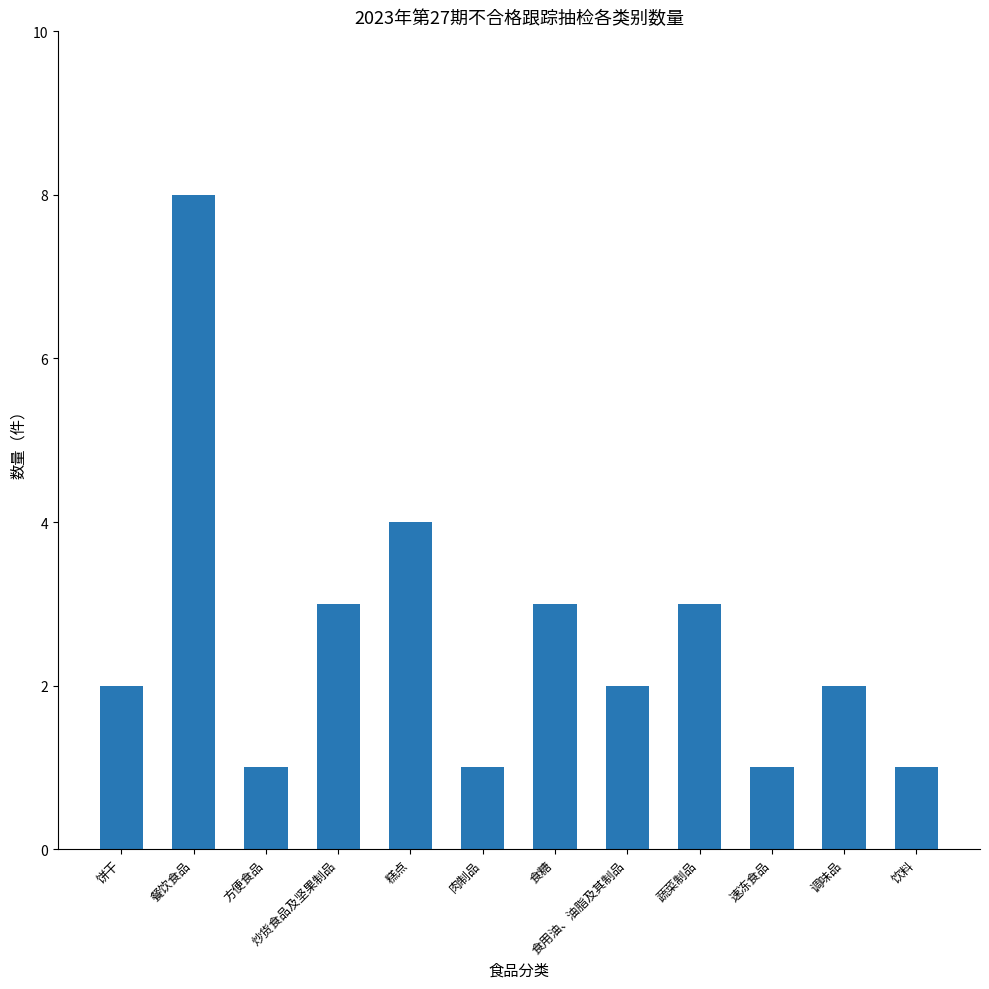

Read the value at 炒货食品及坚果制品.

3